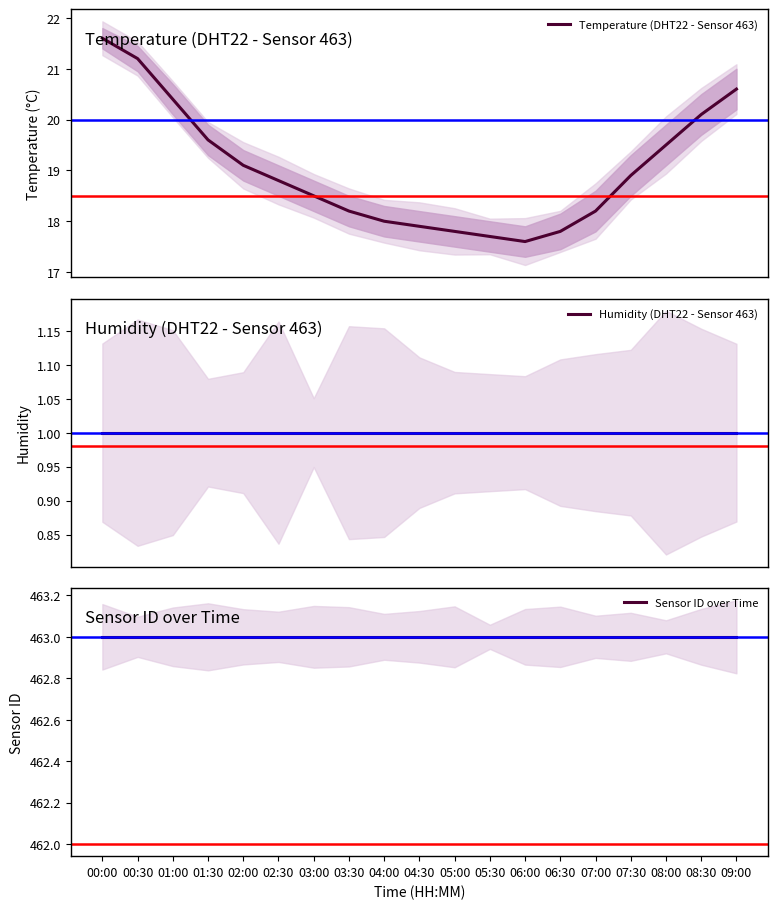

Rank the series by their maximum value, from lowest to highest.

Humidity (DHT22 - Sensor 463), Temperature (DHT22 - Sensor 463), Sensor ID over Time